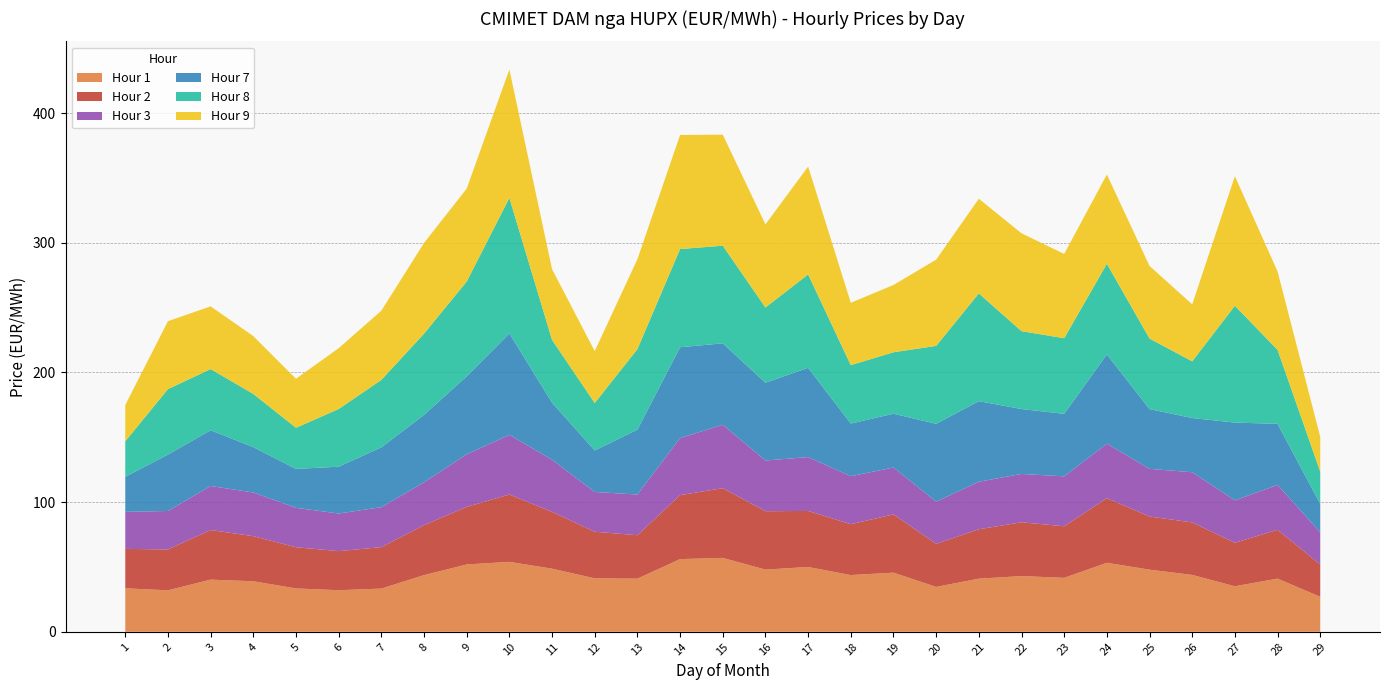

Reading left to right, transcribe all the data shown in this chart.

Hour 1: 33.5	32.0	40.2	39.0	33.5	32.1	33.3	43.7	51.9	54.0	48.7	41.2	41.0	56.1	57.0	48.0	50.0	43.8	45.6	34.6	41.0	43.0	41.6	53.2	47.9	43.9	35.1	41.0	27.0
Hour 2: 30.4	31.5	38.2	34.8	31.8	30.1	31.9	38.5	44.4	51.9	43.8	36.0	33.5	49.3	53.8	45.0	43.2	39.2	44.9	33.2	38.1	41.5	39.8	49.8	41.0	40.5	33.5	37.6	24.9
Hour 3: 28.5	29.7	34.0	33.7	30.4	29.0	30.8	33.1	40.5	46.0	40.2	30.6	31.4	44.0	48.9	39.1	41.5	37.0	36.1	32.5	36.6	37.3	38.5	42.0	36.7	38.7	32.7	34.6	24.8
Hour 7: 27.0	43.5	43.0	35.0	30.0	36.1	46.1	52.0	60.1	78.2	44.0	32.0	50.0	70.0	62.8	60.0	68.8	40.6	41.5	60.0	62.1	50.1	48.2	68.8	46.1	41.8	60.0	47.1	21.9
Hour 8: 27.4	50.5	47.2	41.0	31.7	44.5	52.0	62.6	73.1	104.5	48.4	36.6	62.1	75.7	75.2	58.0	72.0	45.0	47.4	60.1	83.0	60.0	58.3	69.9	54.4	43.7	90.0	57.0	24.9
Hour 9: 28.0	52.4	48.4	44.6	37.8	46.9	53.4	70.0	71.7	99.0	54.5	40.0	69.4	87.9	85.7	64.1	83.2	48.1	51.9	66.5	73.0	75.5	65.0	68.8	56.0	43.9	99.9	60.5	26.8